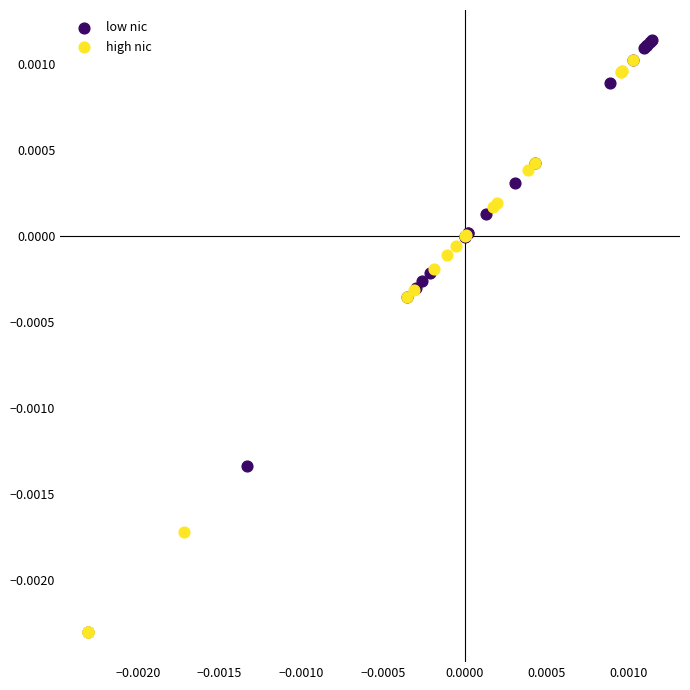

What are all the series names shown in the legend?

low nic, high nic